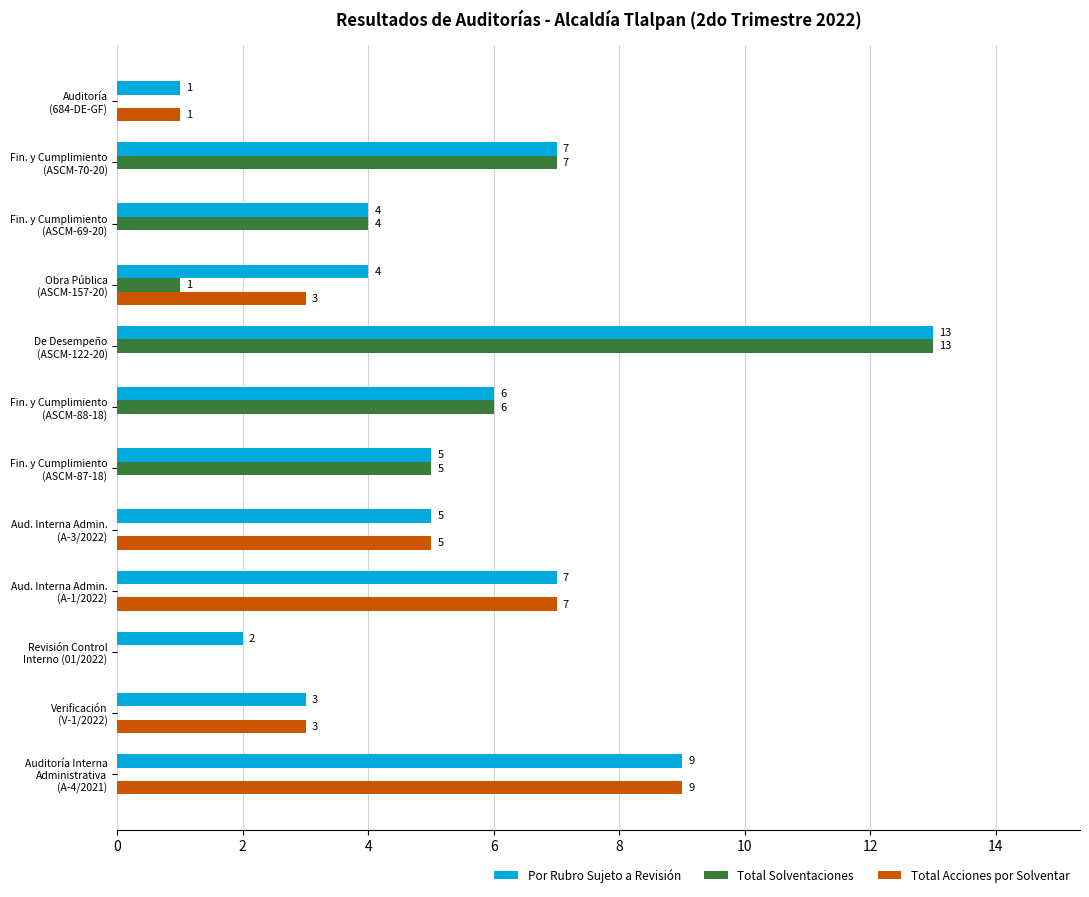

What is the highest value of the Por Rubro Sujeto a Revisión series?

13